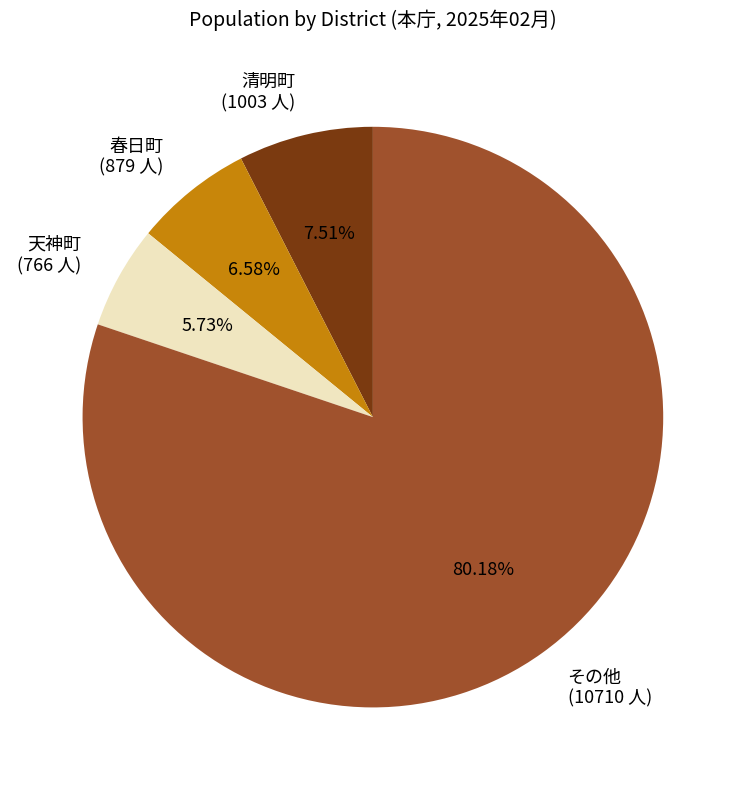

Is the sum of その他 (10710 人) and 清明町 (1003 人) greater than half?

Yes